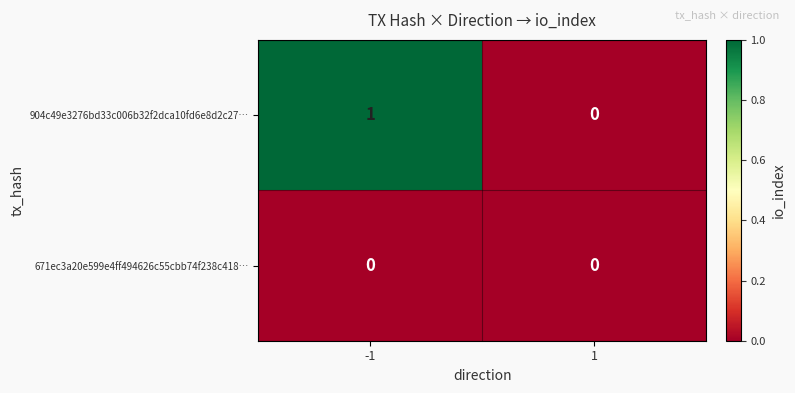

Which series has the largest total across all categories?

904c49e3276bd33c006b32f2dca10fd6e8d2c27…